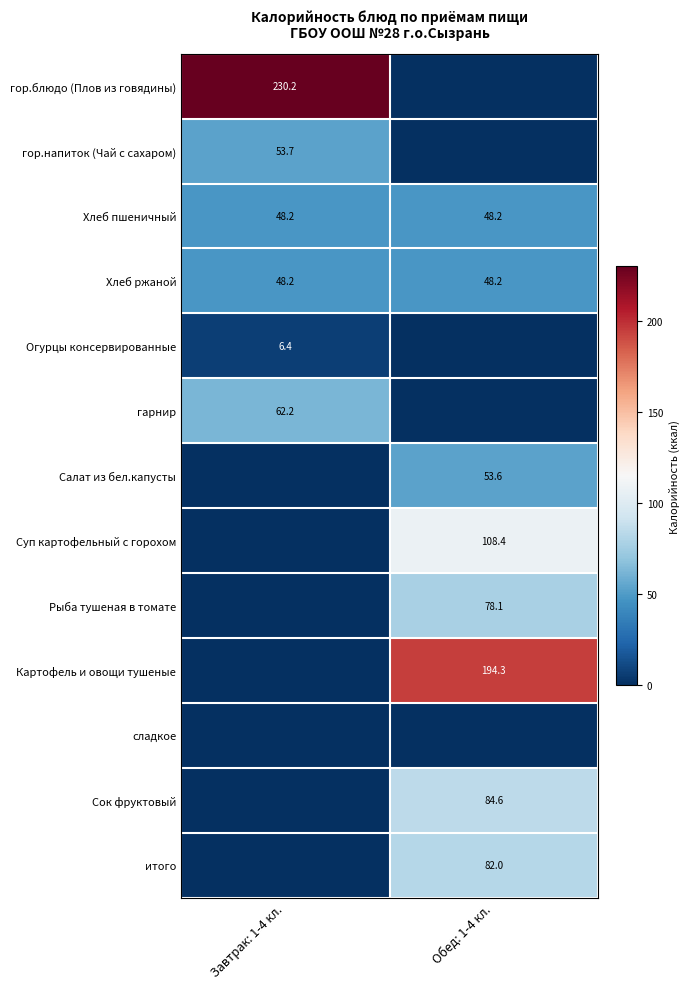

True or false: Хлеб пшеничный has a value of 48.2 at Обед: 1-4 кл..

True